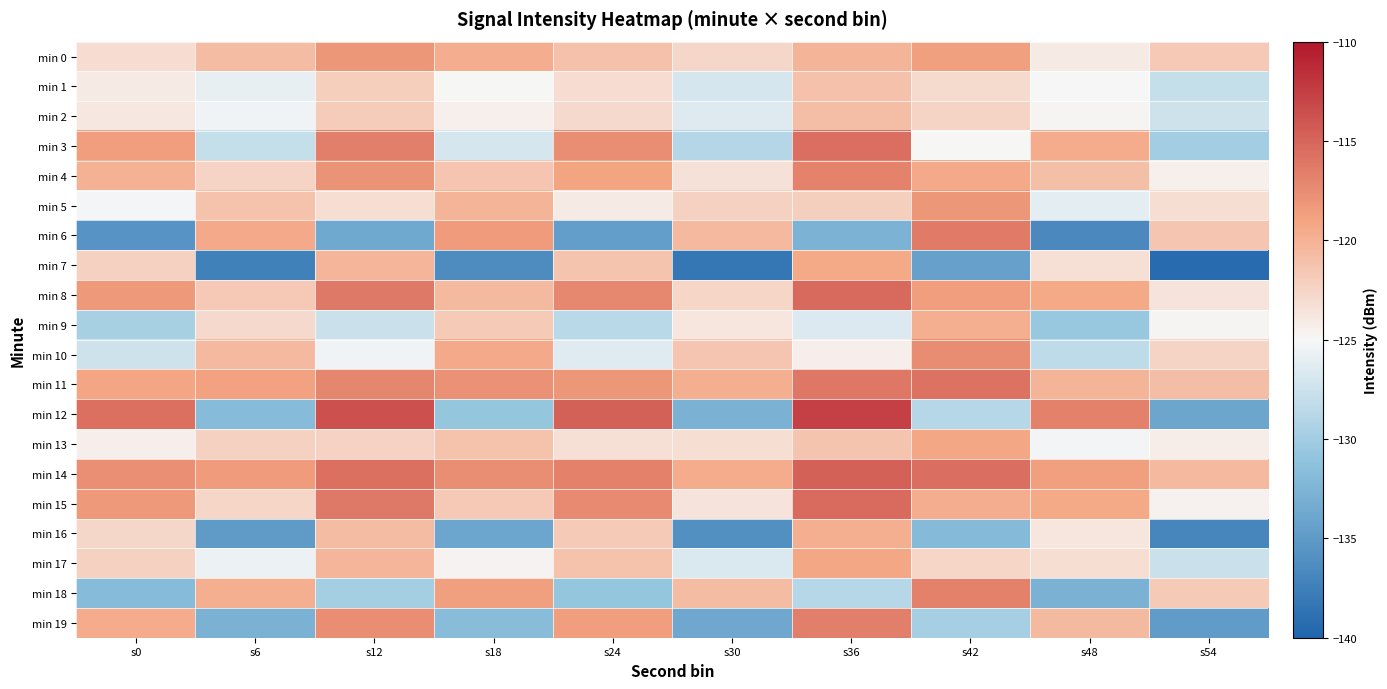

Reading left to right, extract all data points from this chart.

min 0: s0=-123.1	s6=-120.7	s12=-118.1	s18=-119.7	s24=-121.1	s30=-122.7	s36=-120.1	s42=-118.7	s48=-124.1	s54=-121.7
min 1: s0=-124.1	s6=-125.9	s12=-122.1	s18=-124.9	s24=-123.1	s30=-126.9	s36=-121.1	s42=-122.9	s48=-125.1	s54=-127.9
min 2: s0=-123.9	s6=-125.5	s12=-121.9	s18=-124.5	s24=-122.9	s30=-126.5	s36=-120.9	s42=-122.5	s48=-124.9	s54=-127.5
min 3: s0=-118.6	s6=-127.9	s12=-116.6	s18=-126.9	s24=-117.6	s30=-128.9	s36=-115.6	s42=-124.9	s48=-119.6	s54=-129.9
min 4: s0=-119.9	s6=-122.5	s12=-117.9	s18=-121.5	s24=-118.9	s30=-123.5	s36=-116.9	s42=-119.5	s48=-120.9	s54=-124.5
min 5: s0=-125.2	s6=-121.2	s12=-123.2	s18=-120.2	s24=-124.2	s30=-122.2	s36=-122.2	s42=-118.2	s48=-126.2	s54=-123.2
min 6: s0=-135.6	s6=-119.4	s12=-133.6	s18=-118.4	s24=-134.6	s30=-120.4	s36=-132.6	s42=-116.4	s48=-136.6	s54=-121.4
min 7: s0=-122.3	s6=-137.3	s12=-120.3	s18=-136.3	s24=-121.3	s30=-138.3	s36=-119.3	s42=-134.3	s48=-123.3	s54=-139.3
min 8: s0=-118.3	s6=-121.6	s12=-116.3	s18=-120.6	s24=-117.3	s30=-122.6	s36=-115.3	s42=-118.6	s48=-119.3	s54=-123.6
min 9: s0=-129.6	s6=-122.8	s12=-127.6	s18=-121.8	s24=-128.6	s30=-123.8	s36=-126.6	s42=-119.8	s48=-130.6	s54=-124.8
min 10: s0=-127.4	s6=-120.4	s12=-125.4	s18=-119.4	s24=-126.4	s30=-121.4	s36=-124.4	s42=-117.4	s48=-128.4	s54=-122.4
min 11: s0=-119.1	s6=-118.8	s12=-117.1	s18=-117.8	s24=-118.1	s30=-119.8	s36=-116.1	s42=-115.8	s48=-120.1	s54=-120.8
min 12: s0=-115.7	s6=-131.8	s12=-113.7	s18=-130.8	s24=-114.7	s30=-132.8	s36=-112.7	s42=-128.8	s48=-116.7	s54=-133.8
min 13: s0=-124.3	s6=-122.2	s12=-122.3	s18=-121.2	s24=-123.3	s30=-123.2	s36=-121.3	s42=-119.2	s48=-125.3	s54=-124.2
min 14: s0=-117.7	s6=-118.5	s12=-115.7	s18=-117.5	s24=-116.7	s30=-119.5	s36=-114.7	s42=-115.5	s48=-118.7	s54=-120.5
min 15: s0=-118.3	s6=-122.6	s12=-116.3	s18=-121.6	s24=-117.3	s30=-123.6	s36=-115.3	s42=-119.6	s48=-119.3	s54=-124.6
min 16: s0=-122.8	s6=-134.9	s12=-120.8	s18=-133.9	s24=-121.8	s30=-135.9	s36=-119.8	s42=-131.9	s48=-123.8	s54=-136.9
min 17: s0=-122.2	s6=-125.6	s12=-120.2	s18=-124.6	s24=-121.2	s30=-126.6	s36=-119.2	s42=-122.6	s48=-123.2	s54=-127.6
min 18: s0=-131.8	s6=-119.7	s12=-129.8	s18=-118.7	s24=-130.8	s30=-120.7	s36=-128.8	s42=-116.7	s48=-132.8	s54=-121.7
min 19: s0=-119.6	s6=-132.8	s12=-117.6	s18=-131.8	s24=-118.6	s30=-133.8	s36=-116.6	s42=-129.8	s48=-120.6	s54=-134.8